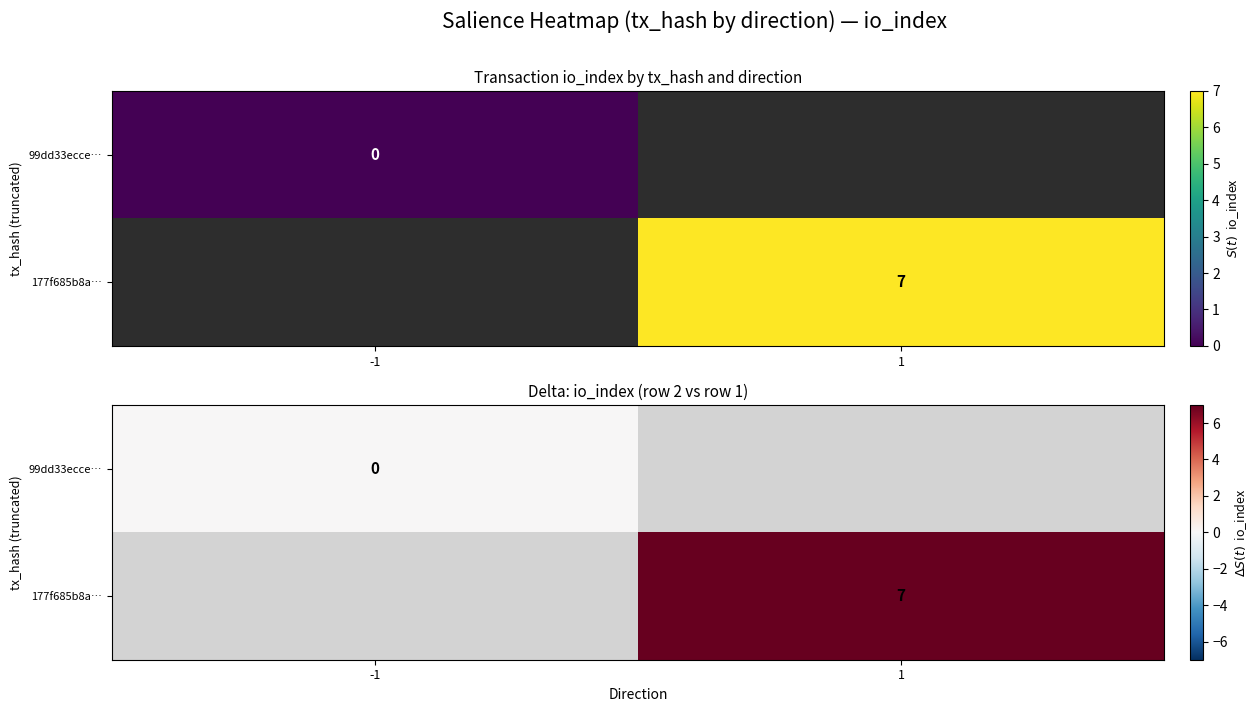

Rank the series by their average value, from lowest to highest.

99dd33ecce…, 177f685b8a…